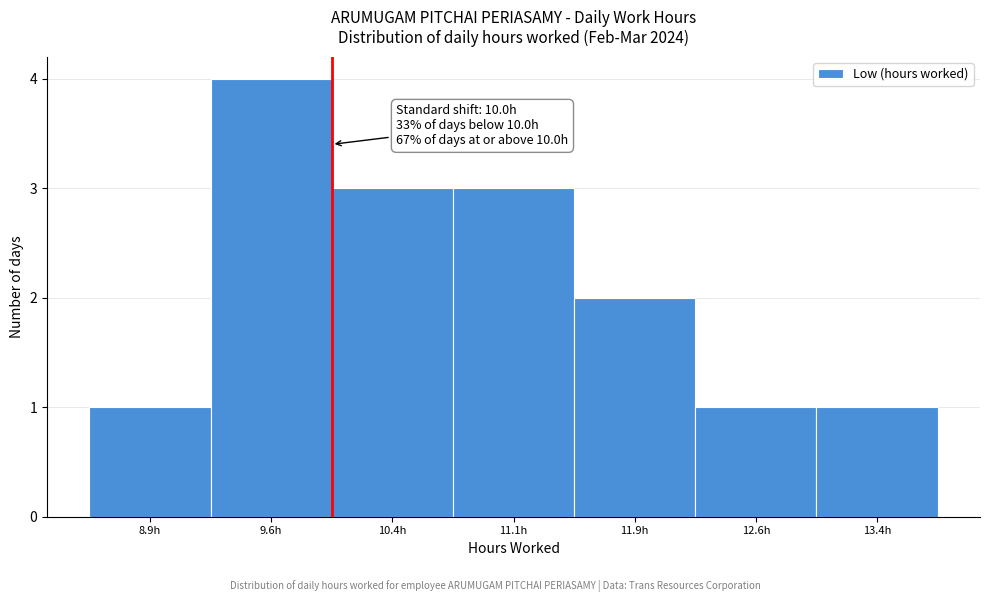

Which range on the x-axis has the tallest bar?

9.25 to 10.00